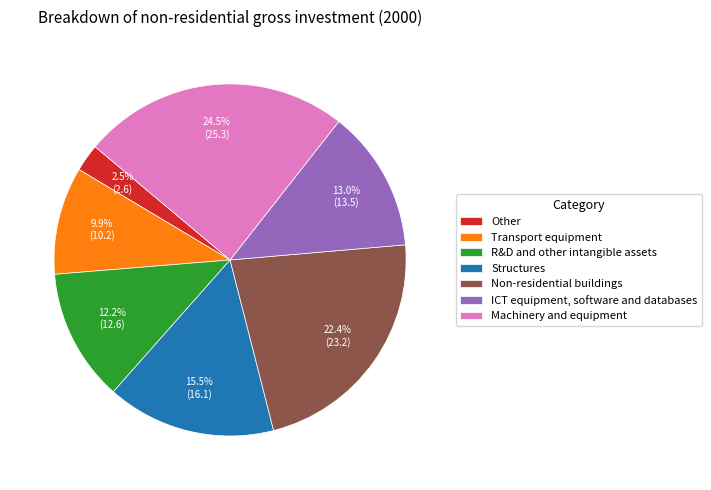

To the nearest percent, what percentage of the pie is Transport equipment?

10%